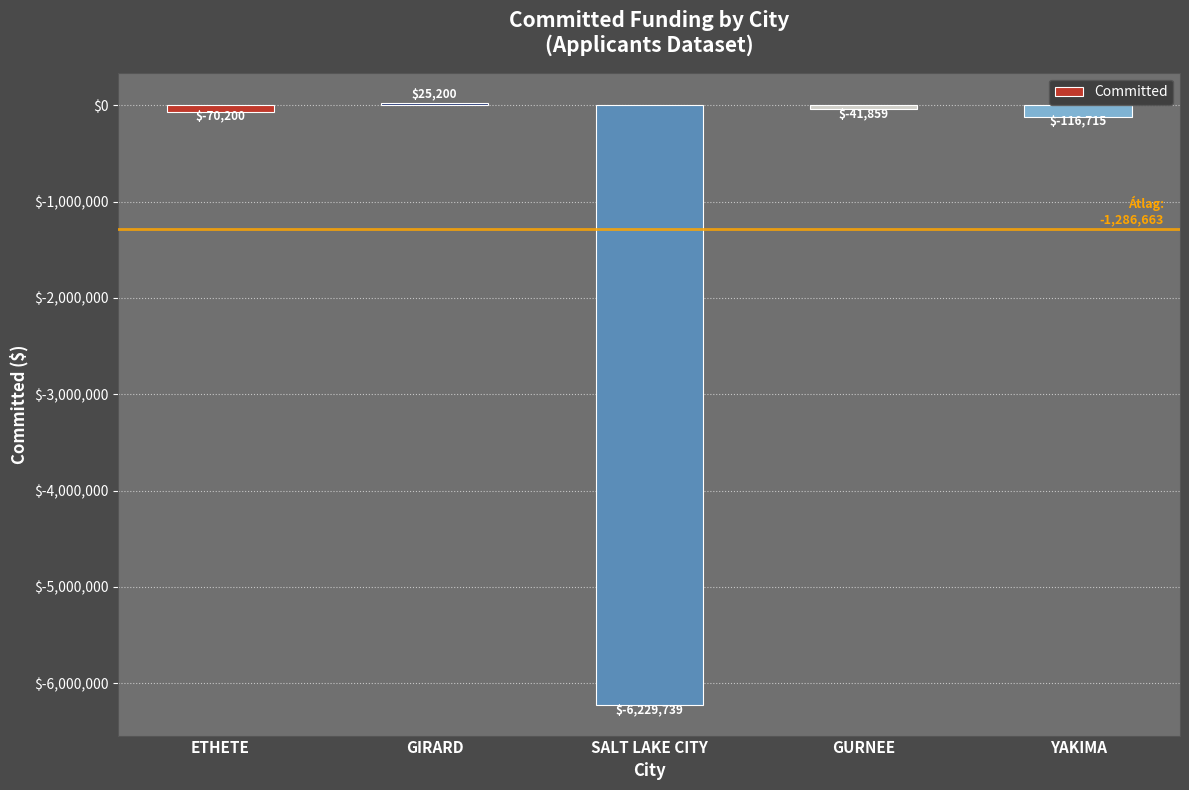

How many bars are there in total?

5